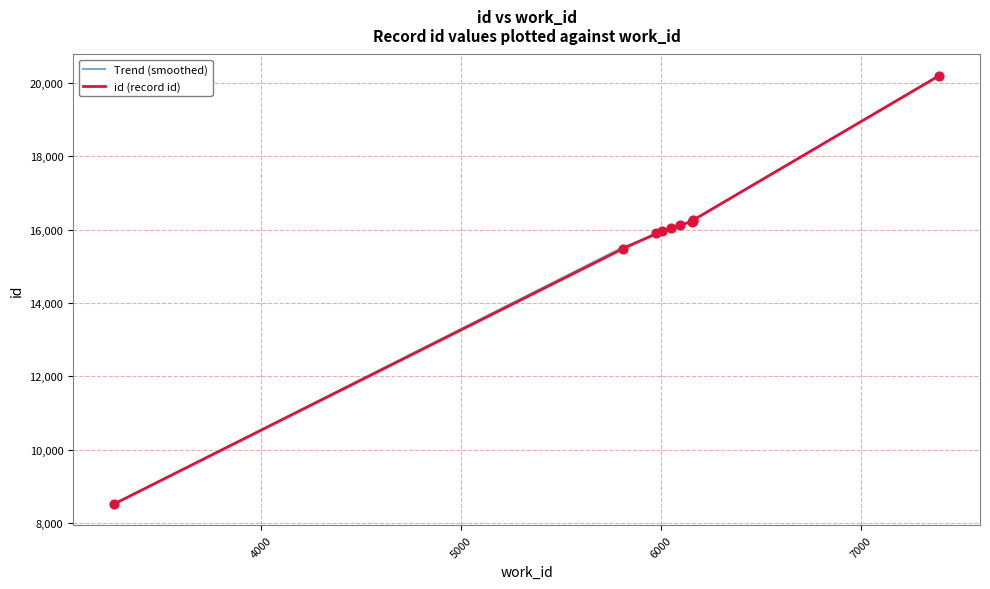

Which series has the largest range (max minus min)?

id (record id)